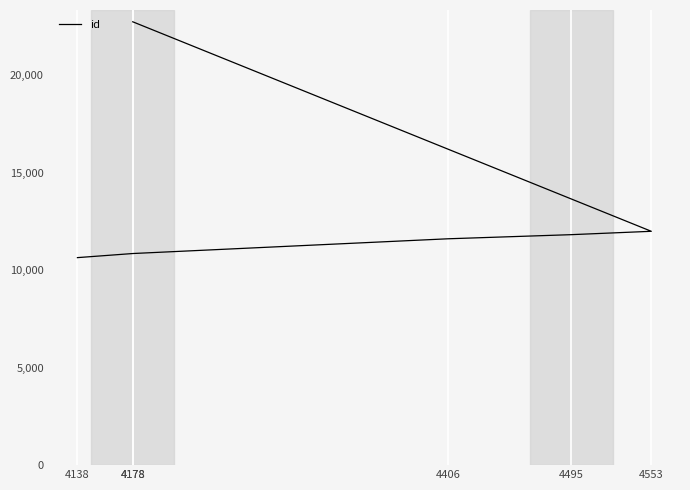

Rank the categories by value from lowest to highest.

4138, 4178, 4406, 4495, 4553, 4178